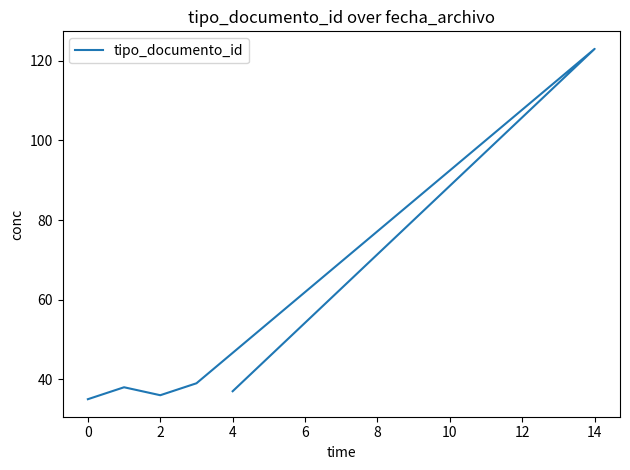

The value at 0 is 57. True or false?

False